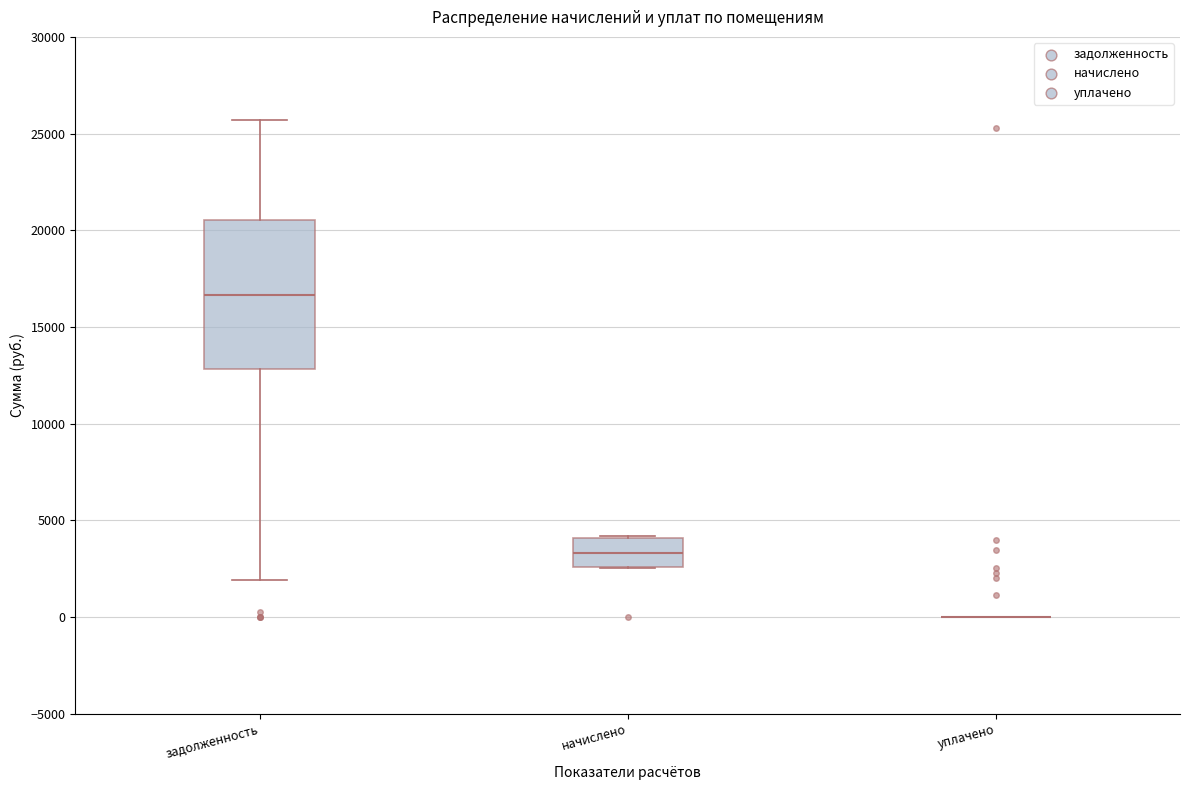

Comparing the boxes themselves (not the whiskers), which one is the tallest?

задолженность